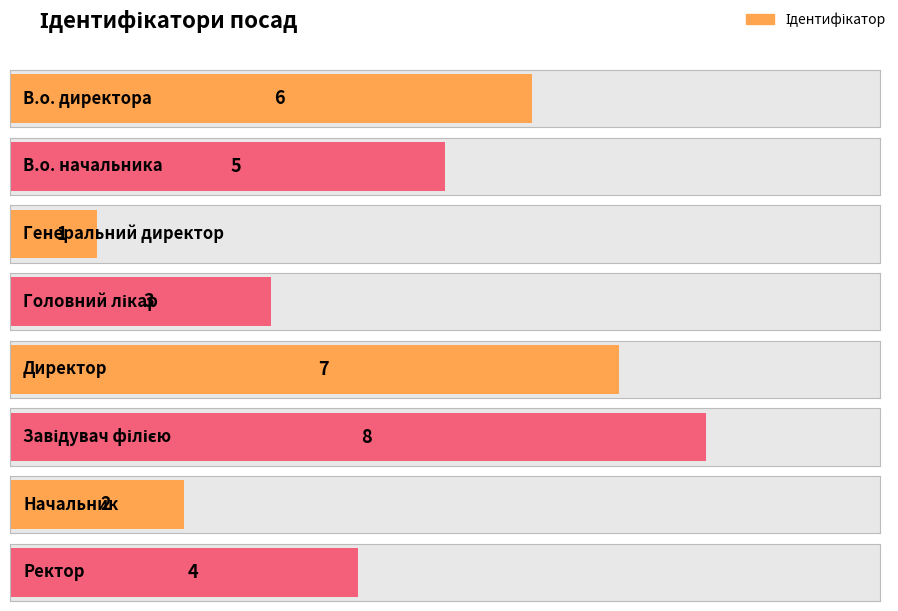

What is the ratio of the value at Директор to the value at В.о. директора?

1.2